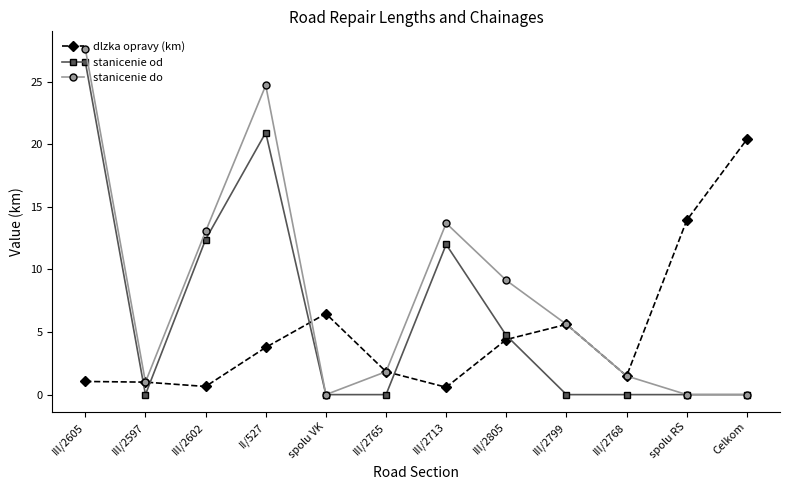

What is the total value across all series at III/2799?

11.2